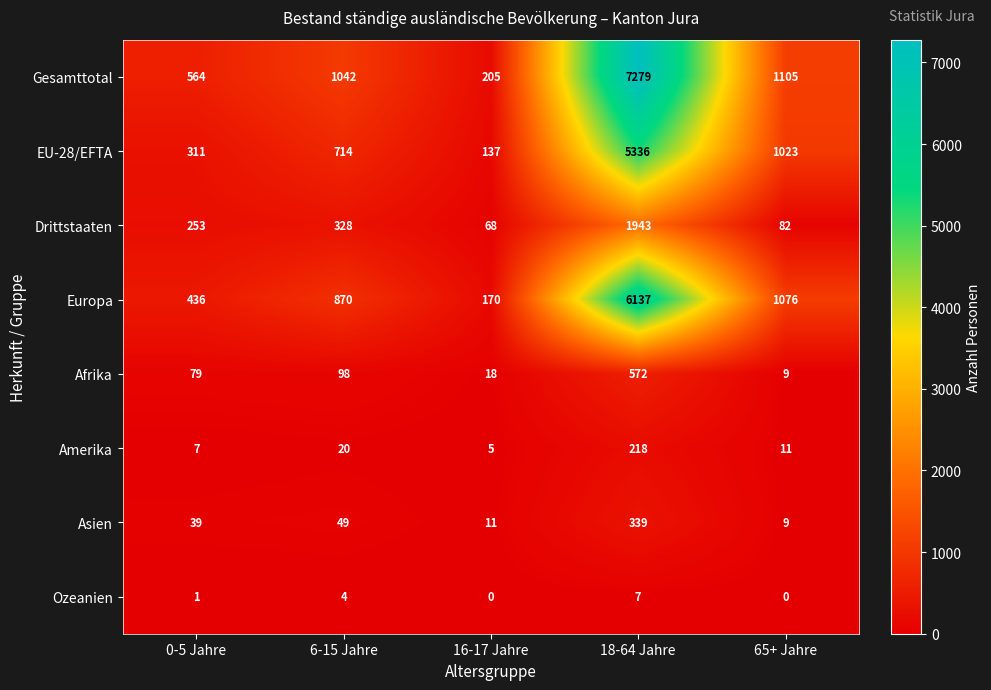

The value of EU-28/EFTA at 0-5 Jahre is 311. True or false?

True